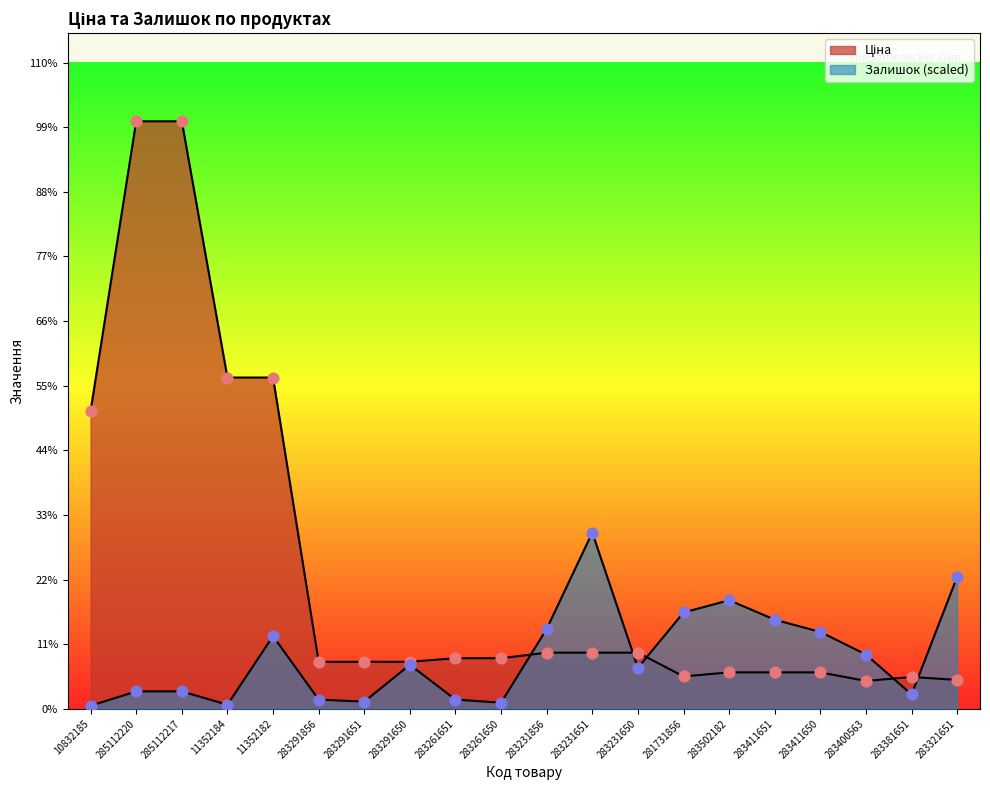

At how many categories does at least one series exceed 9869?

2